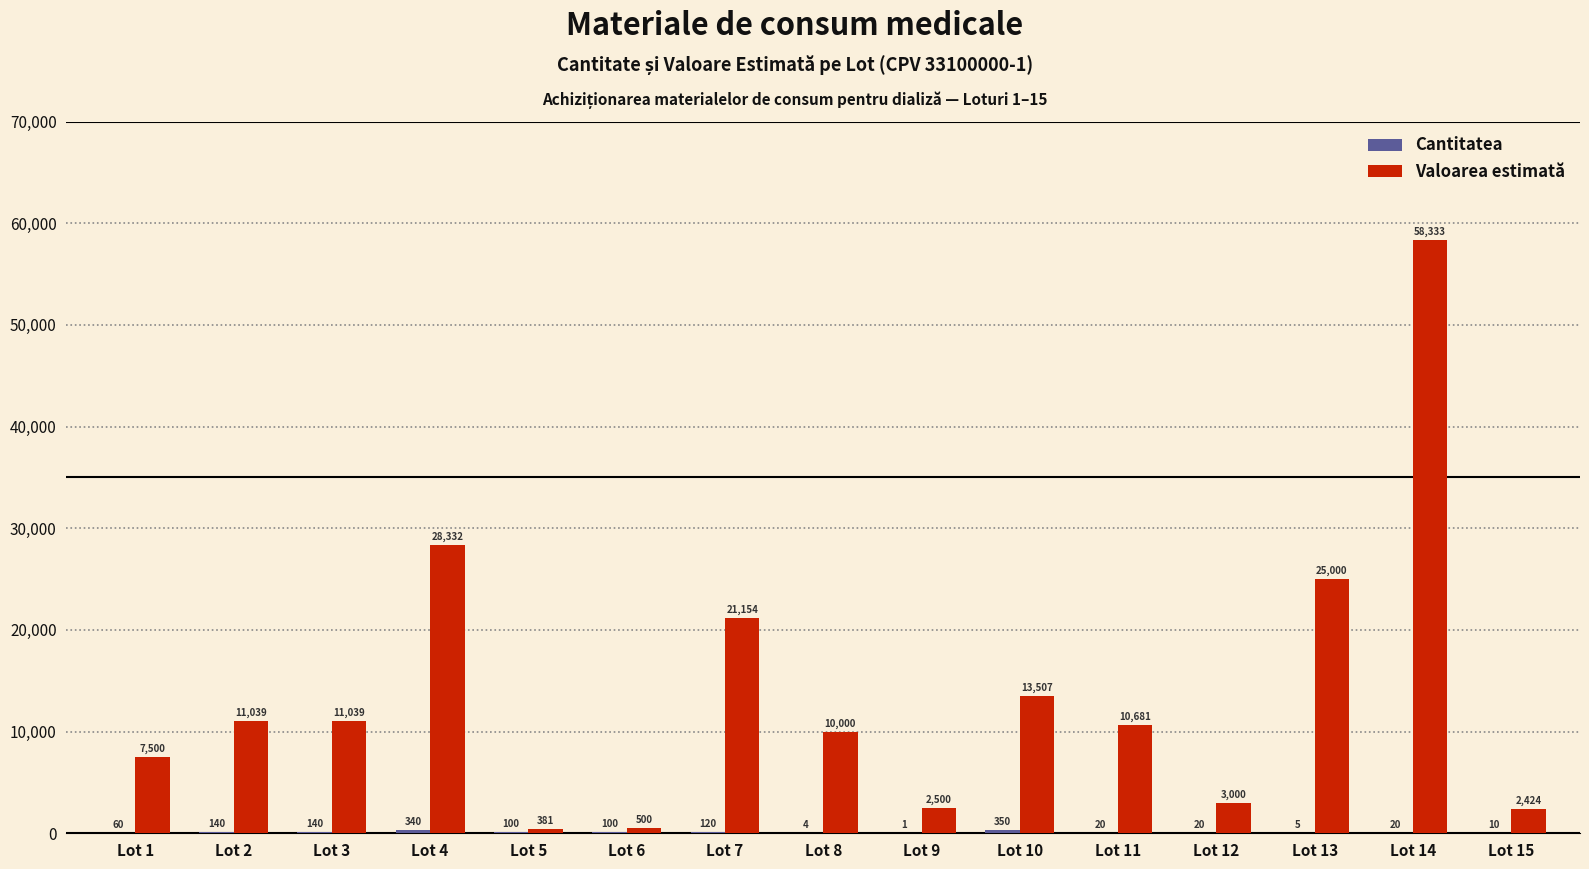

Which category has the highest value across all series?

Lot 14